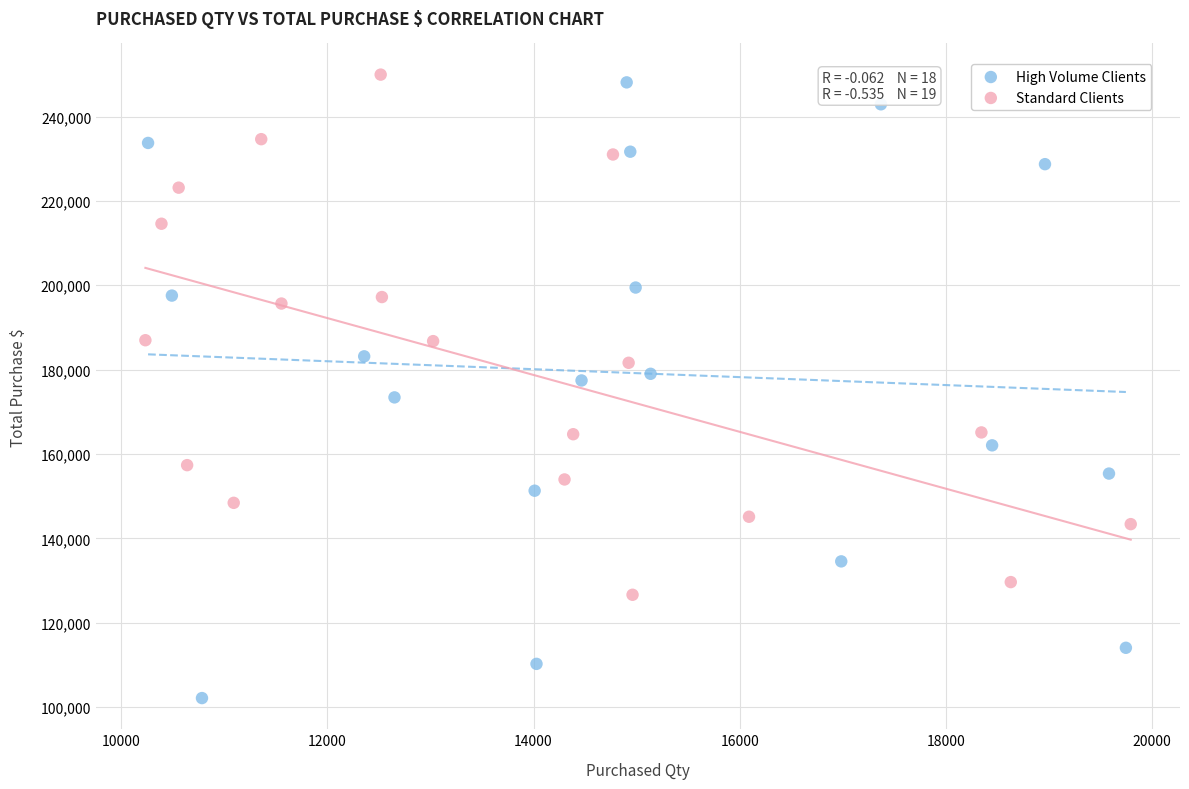

Which series contains the lowest Y value?

High Volume Clients